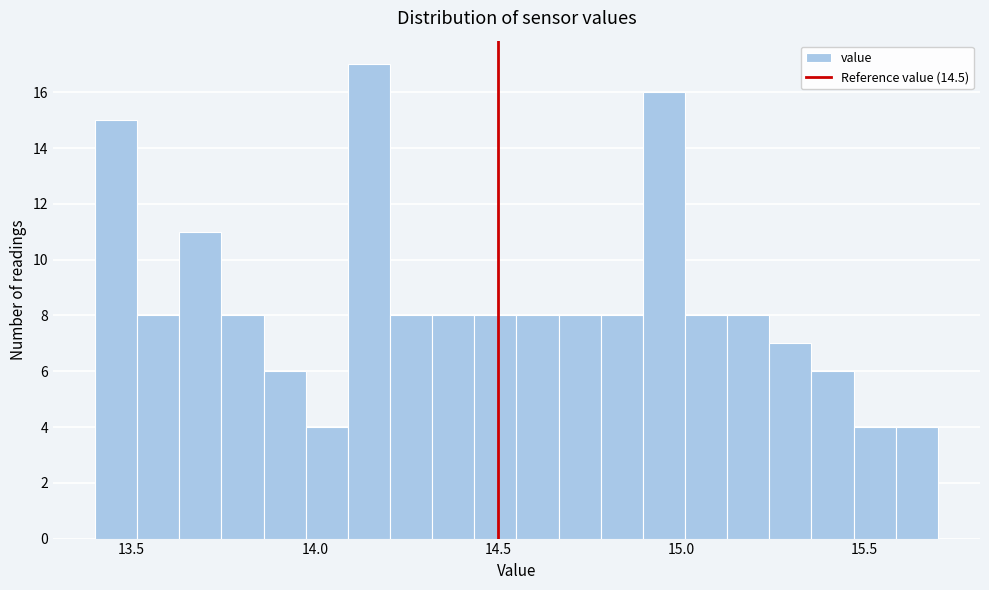

Around what value on the x-axis is the tallest bar? Give the approximate position of its centre, as read against the axis.

14.15